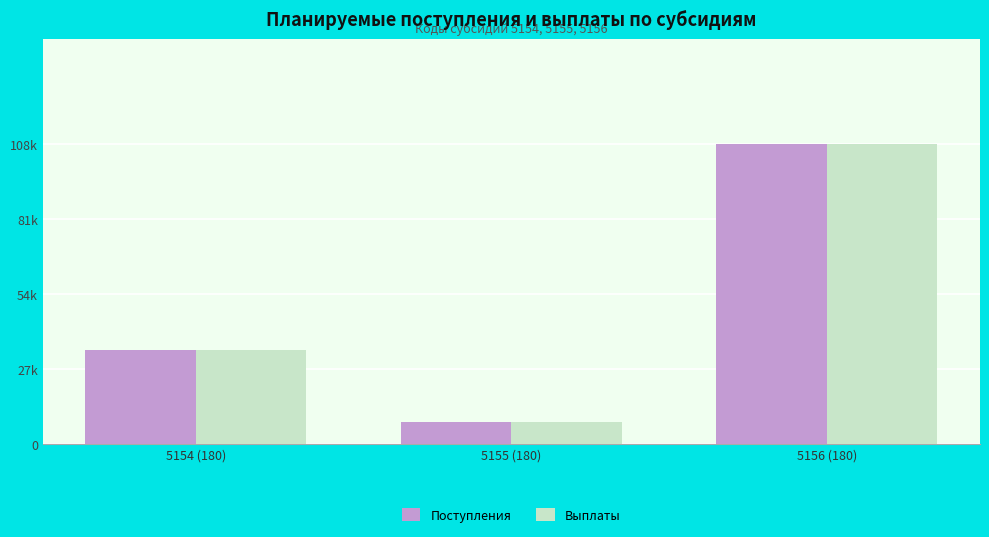

At which label is Выплаты closest to 58000?

5154 (180)